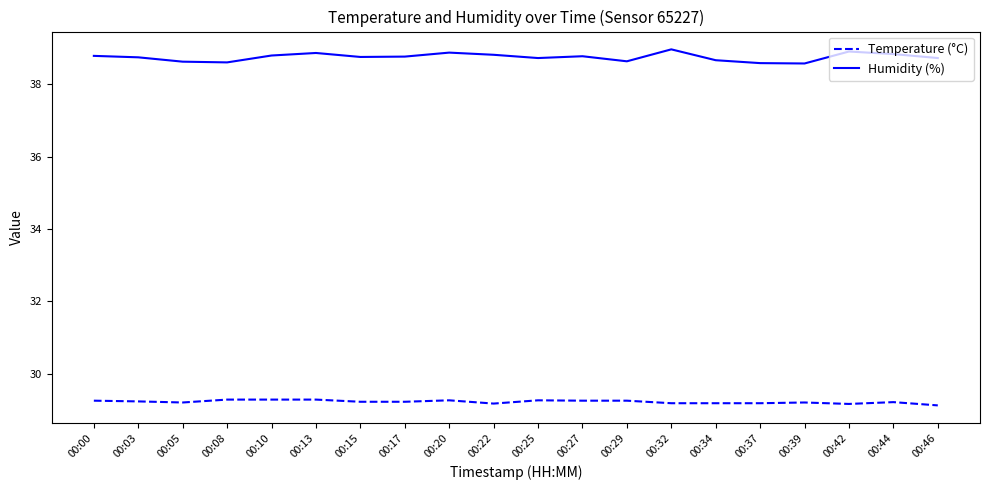

At 00:22, list the series in order from smallest to largest.

Temperature (°C), Humidity (%)